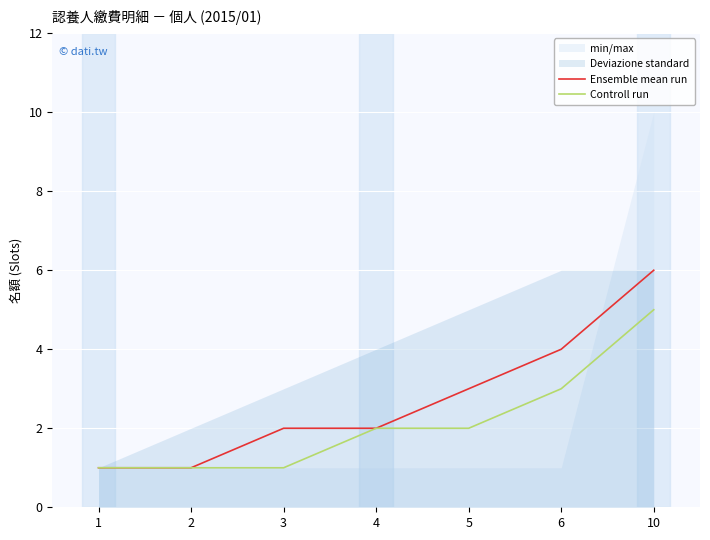

Count the number of categories in the chart.

7